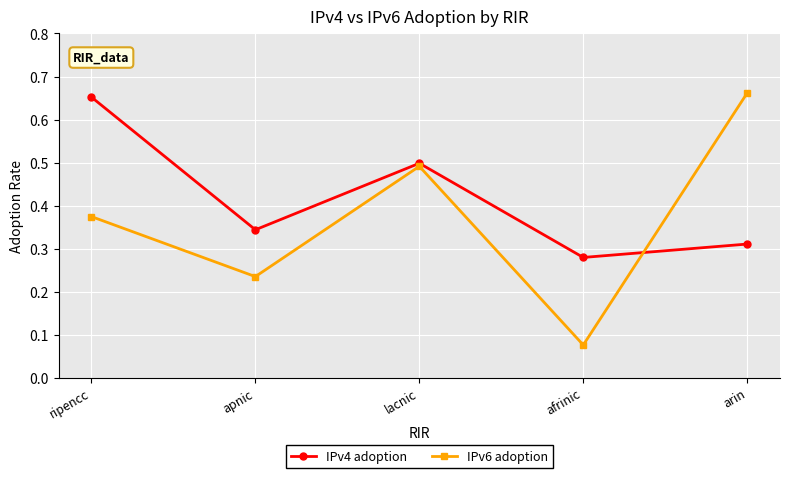

At which category does IPv4 adoption reach its first local valley?

apnic